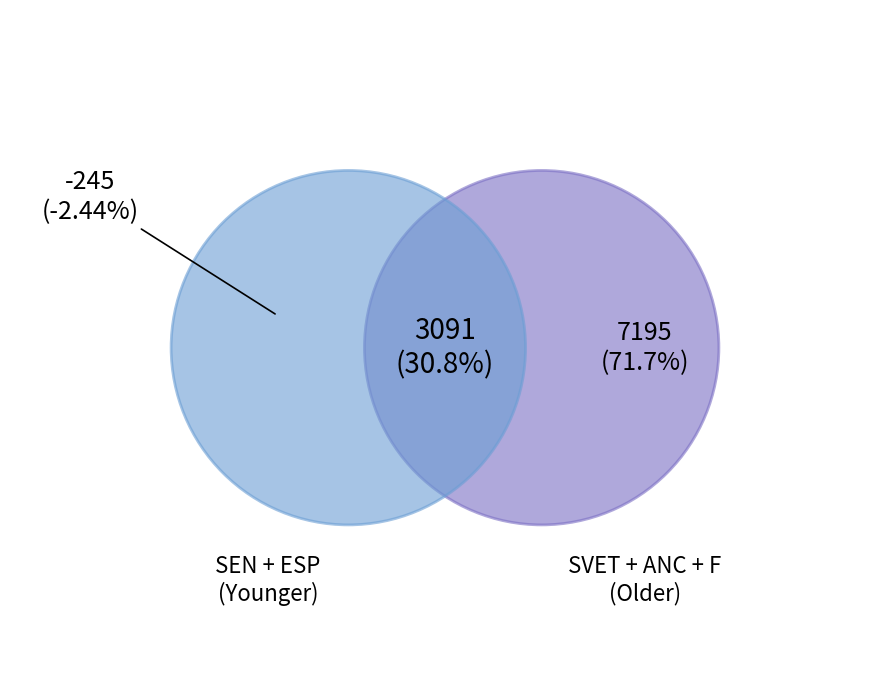

Is it true that SEN is 1% of the pie?

False